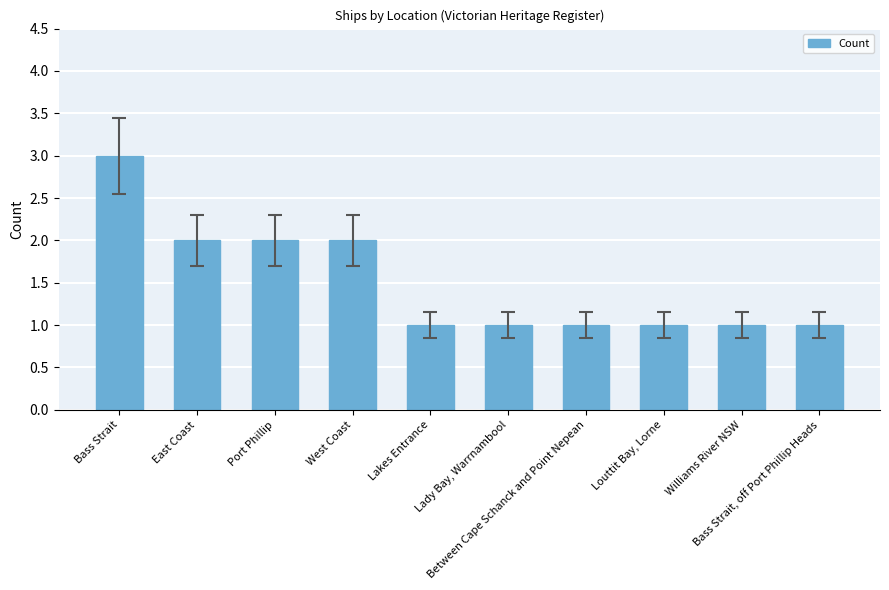

What is the difference between the maximum and second lowest values?

2